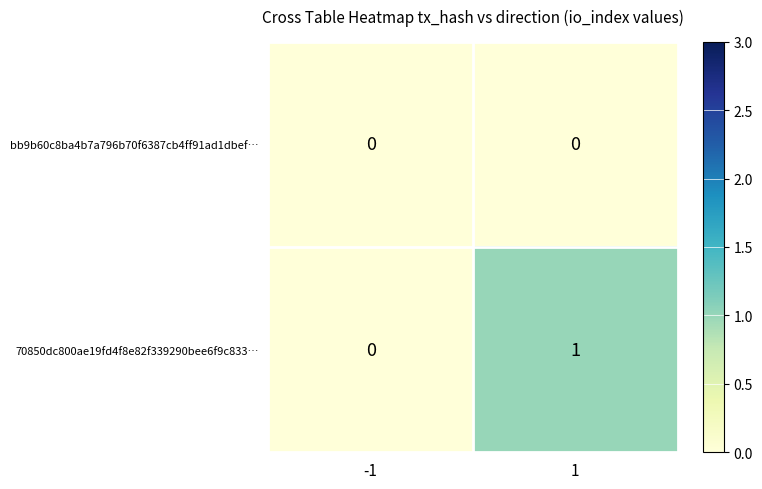

Reading left to right, extract all data points from this chart.

bb9b60c8ba4b7a796b70f6387cb4ff91ad1dbef…: -1=0	1=0
70850dc800ae19fd4f8e82f339290bee6f9c833…: -1=0	1=1